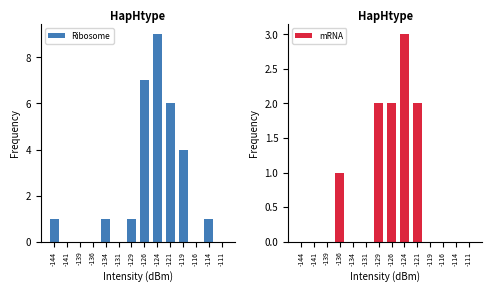

What is the maximum value shown in the chart?

9